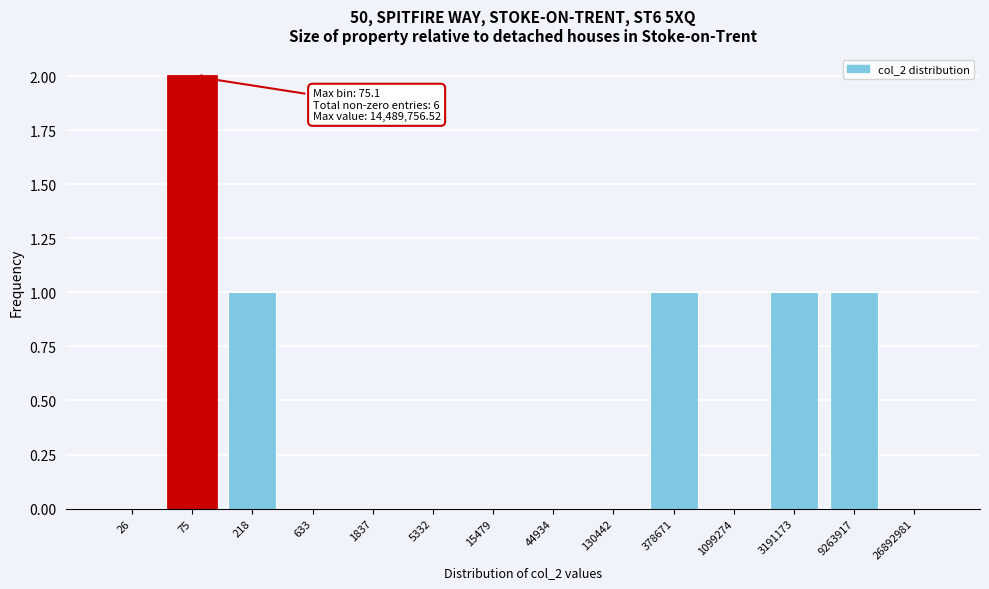

Reading left to right, what are all the values shown in this chart?

26=0	75=2	218=1	633=0	1837=0	5332=0	15479=0	44934=0	130442=0	378671=1	1099274=0	3191173=1	9263917=1	26892981=0